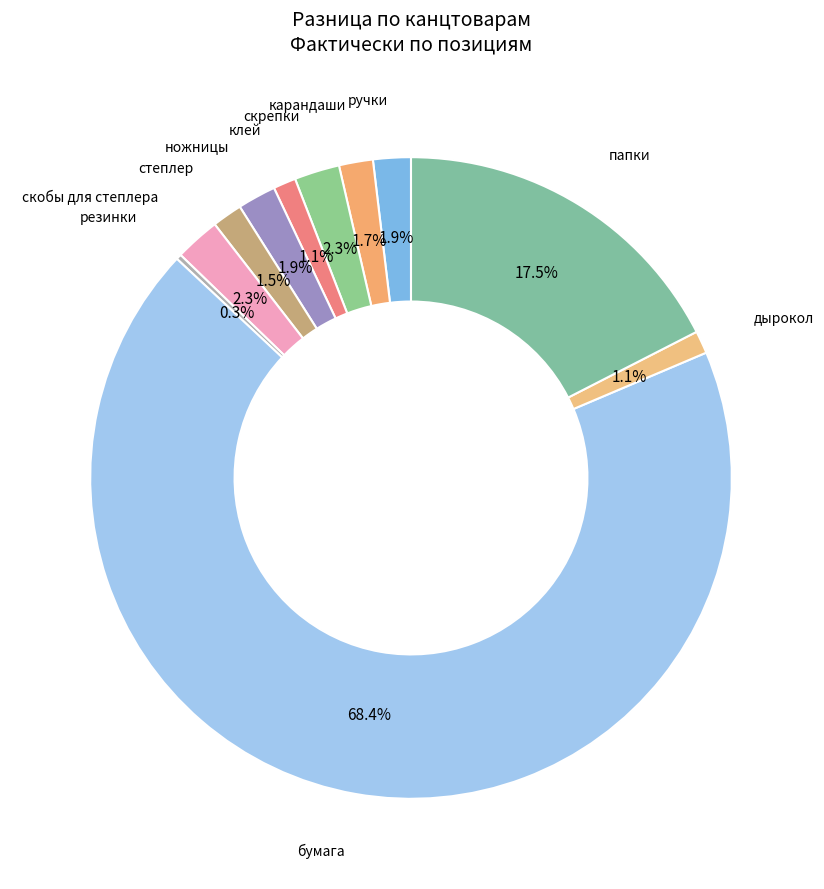

Which slice is the largest?

бумага